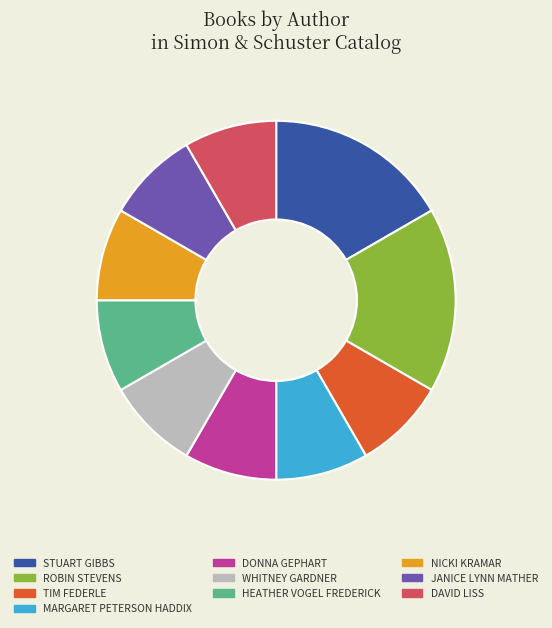

Does any single category account for the majority?

No